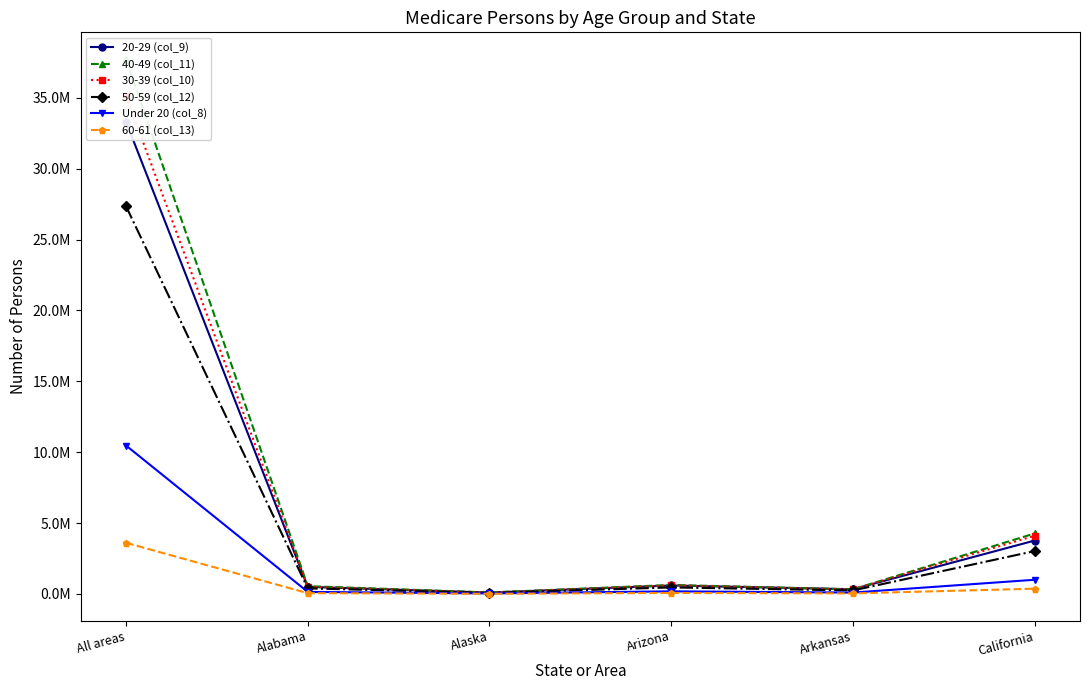

In 40-49 (col_11), how many points are lower than both neighbors (excluding endpoints)?

2